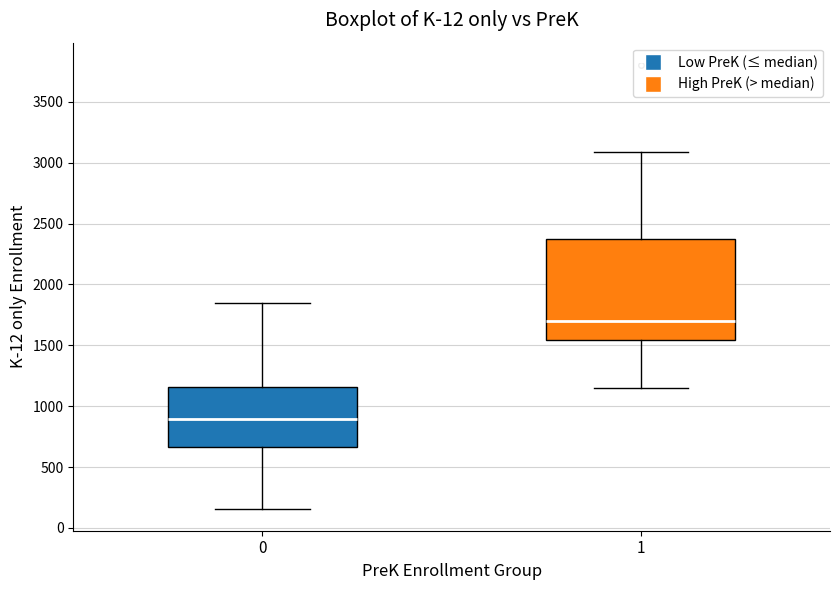

Reading left to right, read every box against the y-axis: the position of its median line, the range the box covers, and the ends of its whiskers. The values are not printed on the chart, so give them approximately, as read against the axis.

0: median 900, box 650 to 1150, whiskers 150 to 1850
1: median 1700, box 1550 to 2350, whiskers 1150 to 3100